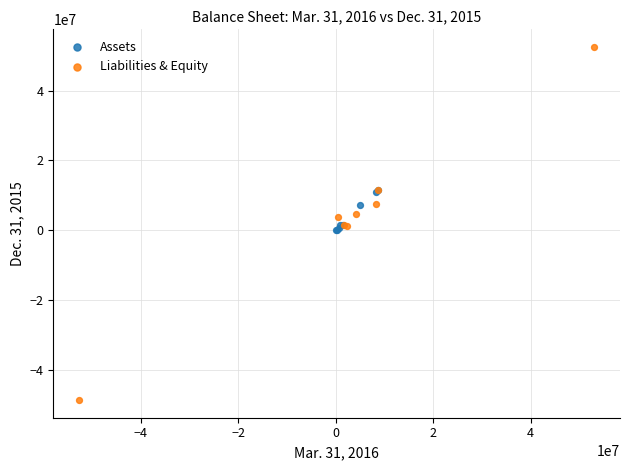

Which series contains the highest Y value?

Liabilities & Equity